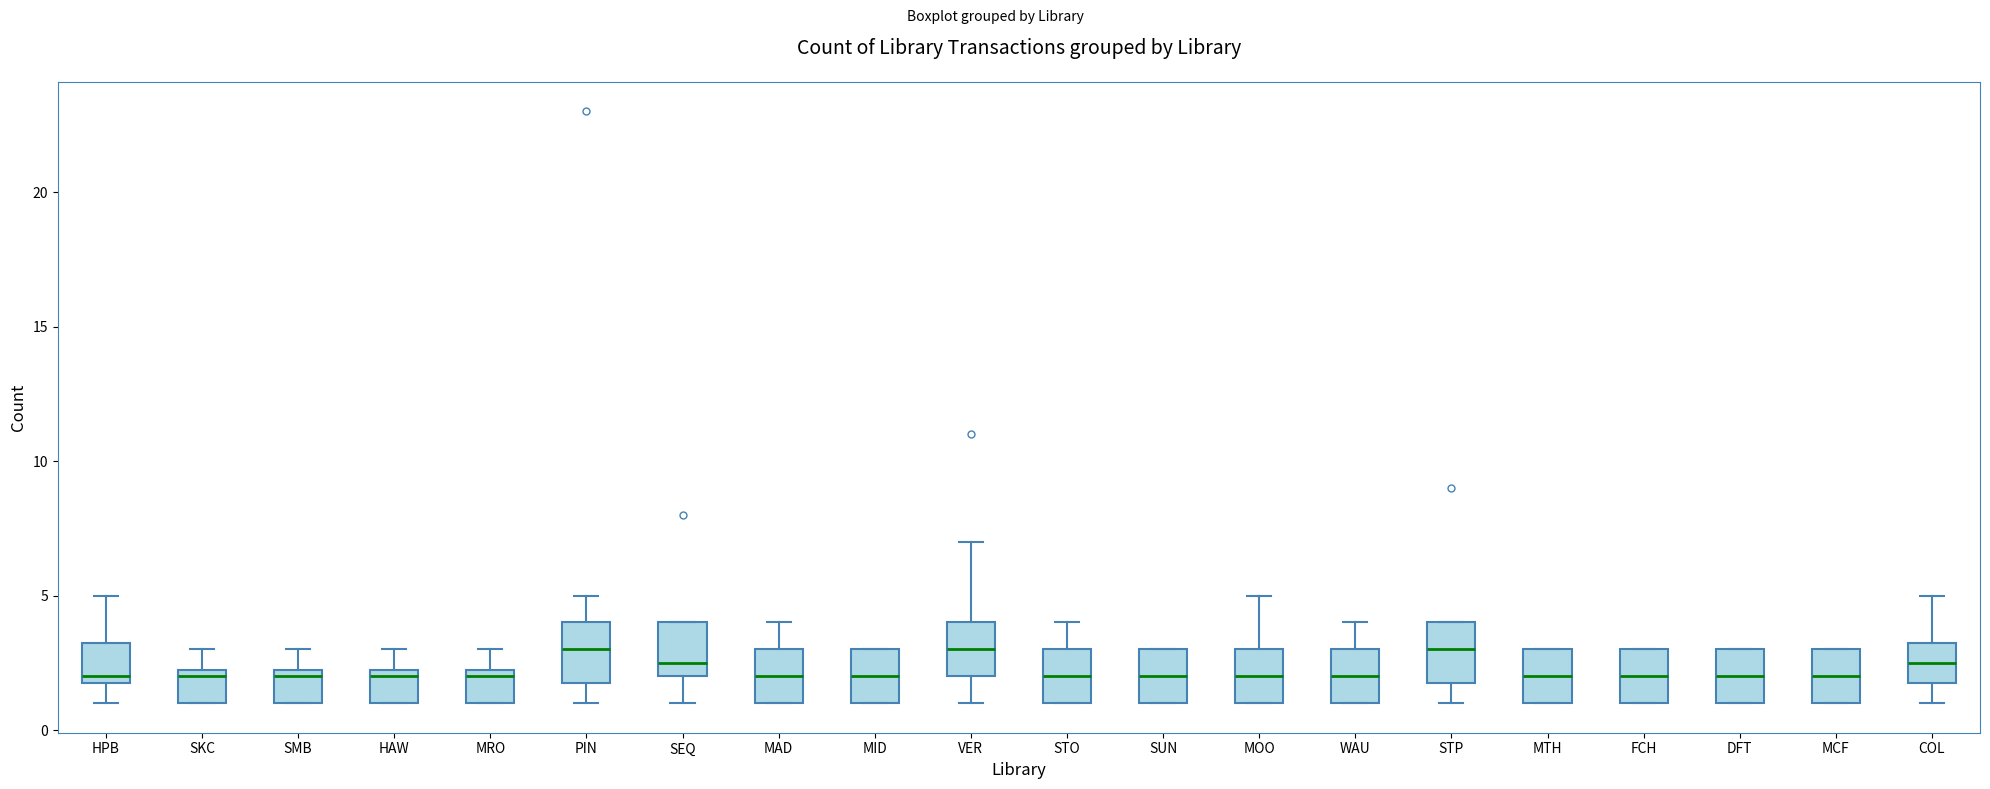

Reading left to right, read every box against the y-axis: the position of its median line, the range the box covers, and the ends of its whiskers. The values are not printed on the chart, so give them approximately, as read against the axis.

HPB: median 2.0 (just above the box's lower edge), box 2.0 to 3.5, whiskers 1.0 to 5.0
SKC: median 2.0, box 1.0 to 2.5, whiskers 1.0 to 3.0
SMB: median 2.0, box 1.0 to 2.5, whiskers 1.0 to 3.0
HAW: median 2.0, box 1.0 to 2.5, whiskers 1.0 to 3.0
MRO: median 2.0, box 1.0 to 2.5, whiskers 1.0 to 3.0
PIN: median 3.0, box 2.0 to 4.0, whiskers 1.0 to 5.0
SEQ: median 2.5, box 2.0 to 4.0, whiskers 1.0 to 4.0
MAD: median 2.0, box 1.0 to 3.0, whiskers 1.0 to 4.0
MID: median 2.0, box 1.0 to 3.0, whiskers 1.0 to 3.0
VER: median 3.0, box 2.0 to 4.0, whiskers 1.0 to 7.0
STO: median 2.0, box 1.0 to 3.0, whiskers 1.0 to 4.0
SUN: median 2.0, box 1.0 to 3.0, whiskers 1.0 to 3.0
MOO: median 2.0, box 1.0 to 3.0, whiskers 1.0 to 5.0
WAU: median 2.0, box 1.0 to 3.0, whiskers 1.0 to 4.0
STP: median 3.0, box 2.0 to 4.0, whiskers 1.0 to 4.0
MTH: median 2.0, box 1.0 to 3.0, whiskers 1.0 to 3.0
FCH: median 2.0, box 1.0 to 3.0, whiskers 1.0 to 3.0
DFT: median 2.0, box 1.0 to 3.0, whiskers 1.0 to 3.0
MCF: median 2.0, box 1.0 to 3.0, whiskers 1.0 to 3.0
COL: median 2.5, box 2.0 to 3.5, whiskers 1.0 to 5.0